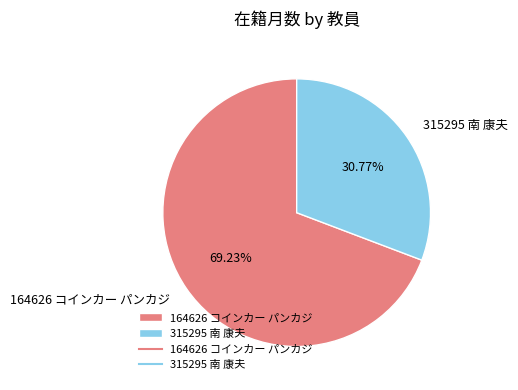

To the nearest percent, what is the average slice percentage?

50%